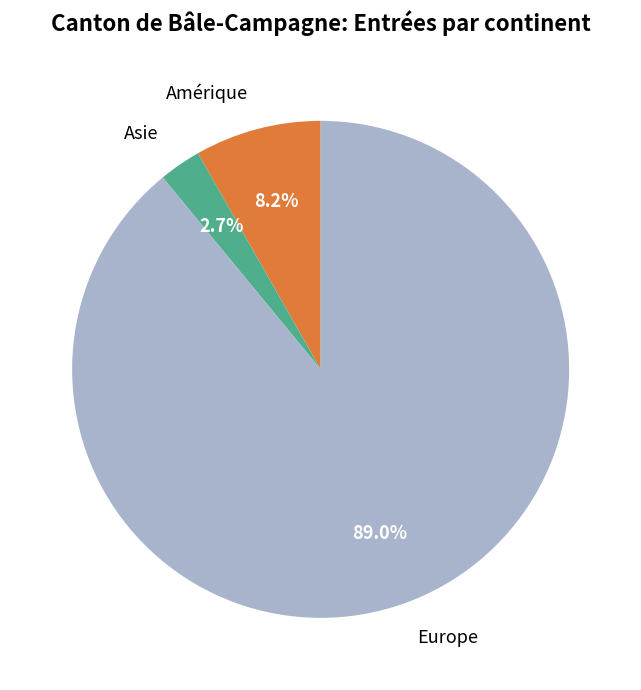

What is the smallest slice in the pie chart?

Asie